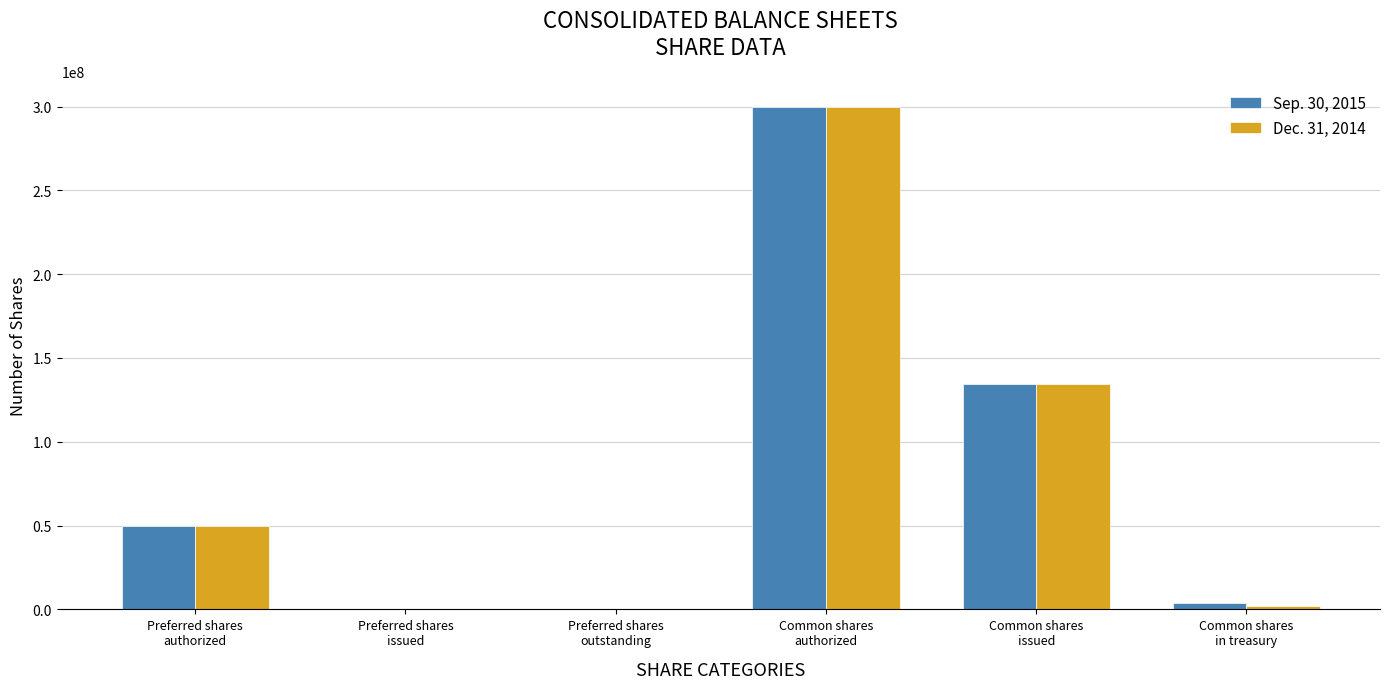

What is the maximum value shown in the chart?

300000000